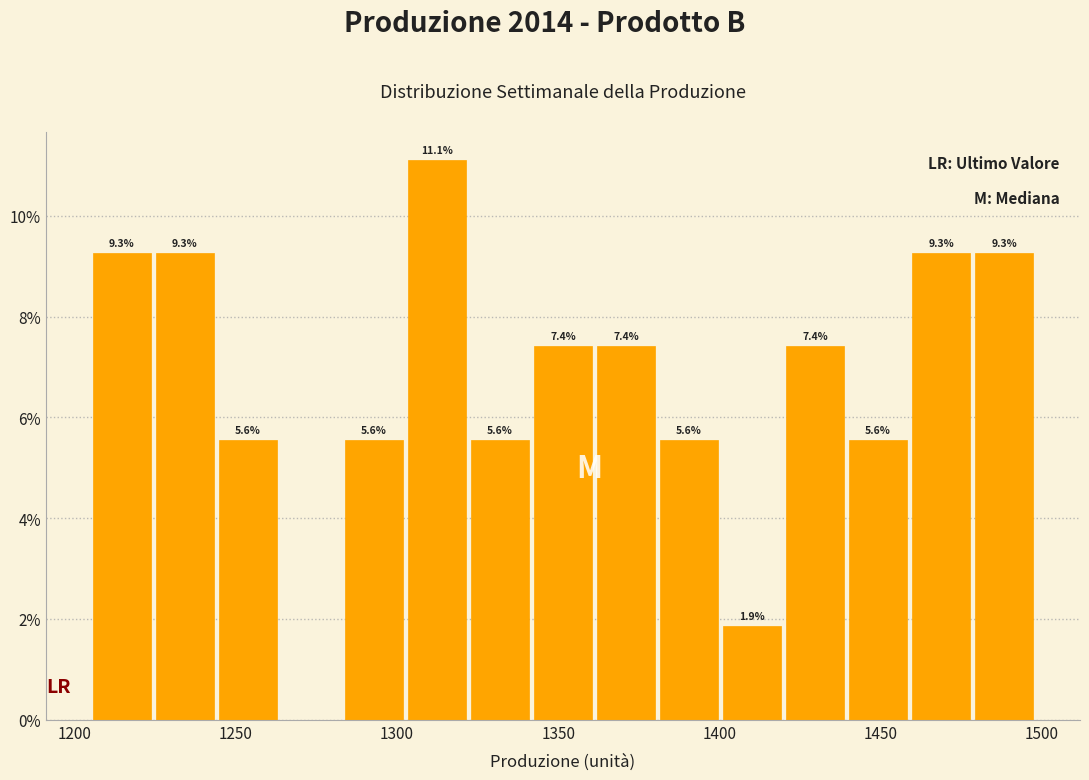

Read against the x-axis, roughly where is the centre of the tallest bar?

1310